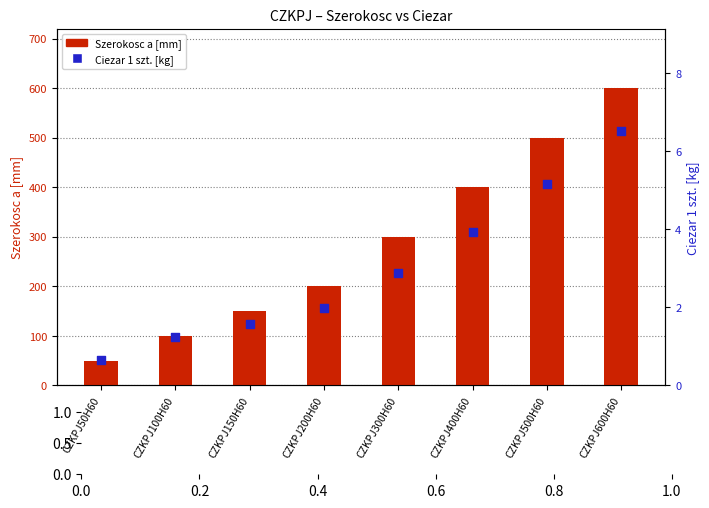

At how many categories does at least one series exceed 131?

6